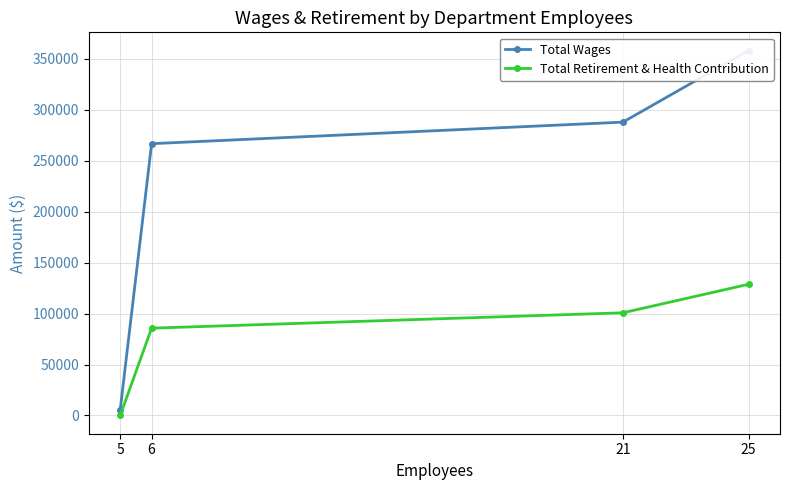

What are all the series names shown in the legend?

Total Wages, Total Retirement & Health Contribution